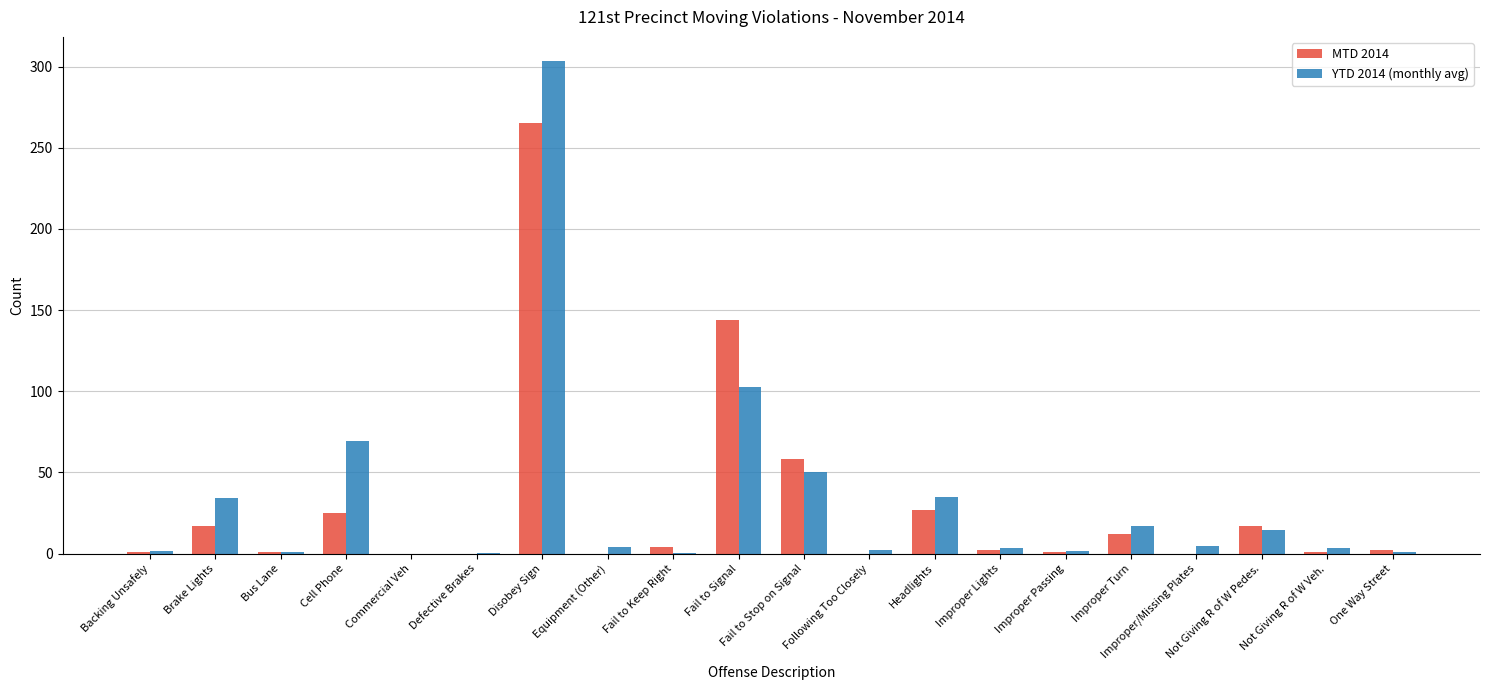

Which series has the widest spread of values?

YTD 2014 (monthly avg)